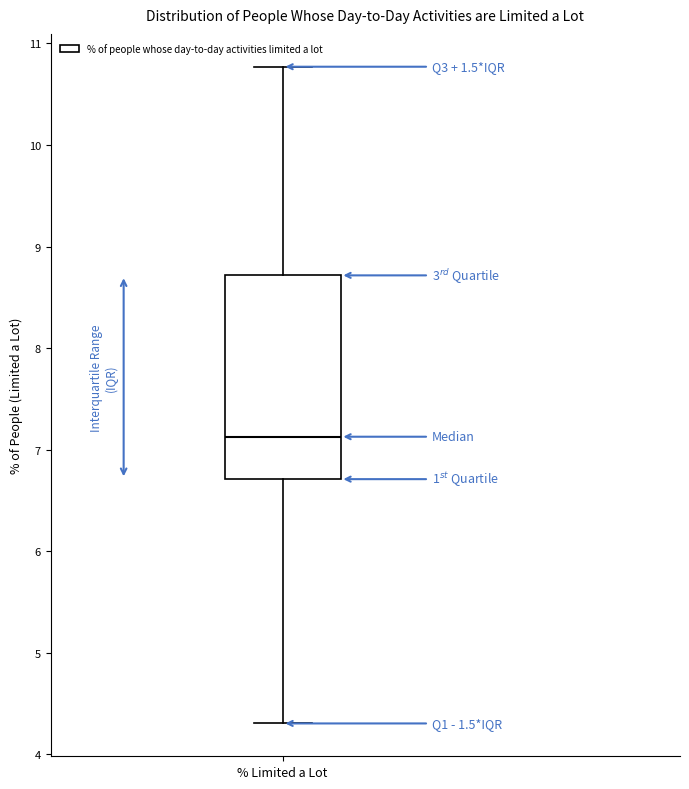

Read this box plot against the y-axis: the position of the median line, the range covered by the box, and the ends of both whiskers. The values are not printed on the chart, so give them approximately, as read against the axis.

median 7.1, box 6.7 to 8.7, whiskers 4.3 to 10.8